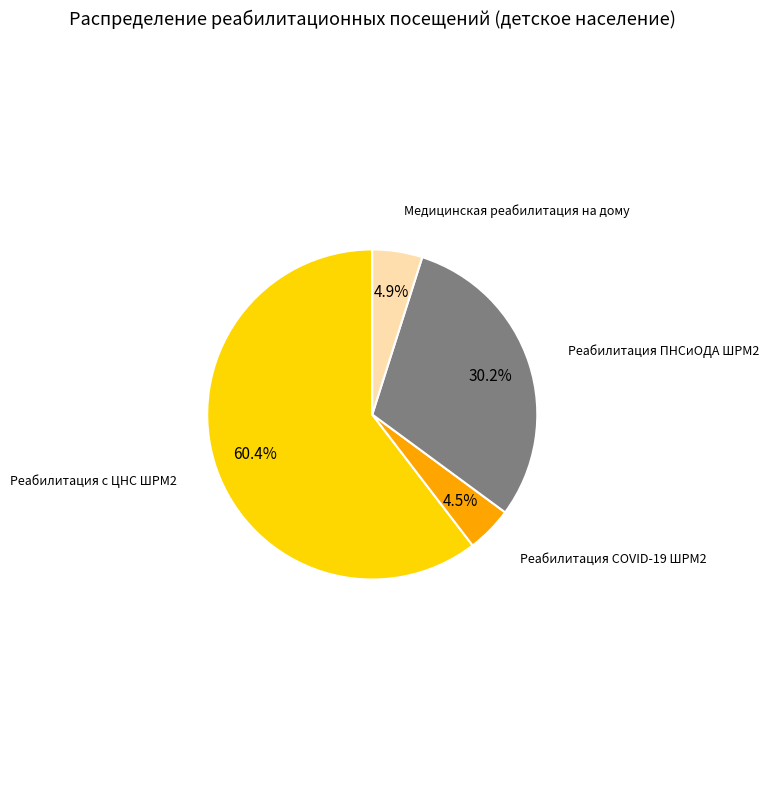

Does any single category account for the majority?

Yes